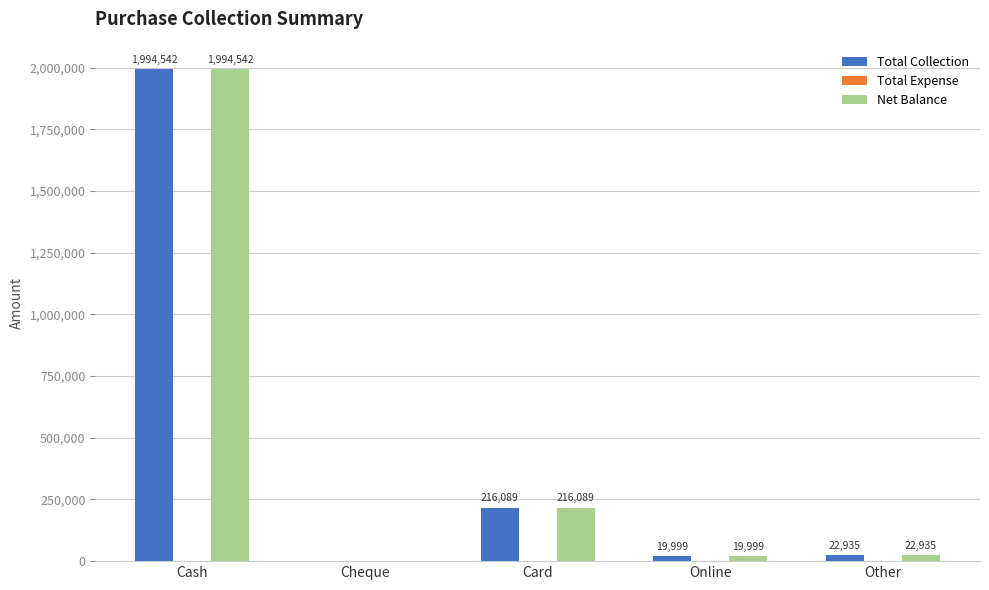

Which category has the highest value in the Net Balance series?

Cash